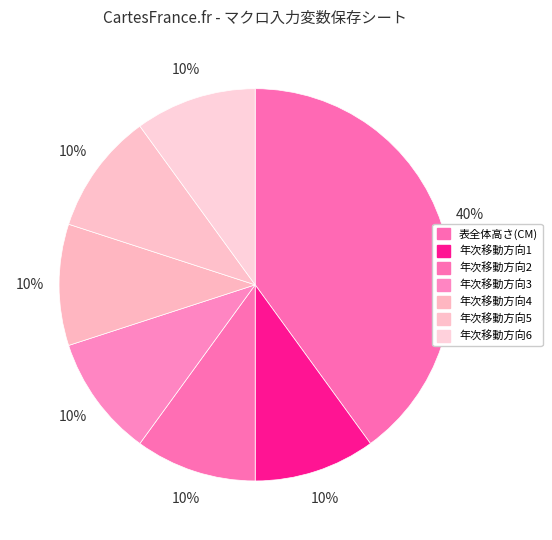

Does 年次移動方向6 represent more than half of the total?

No